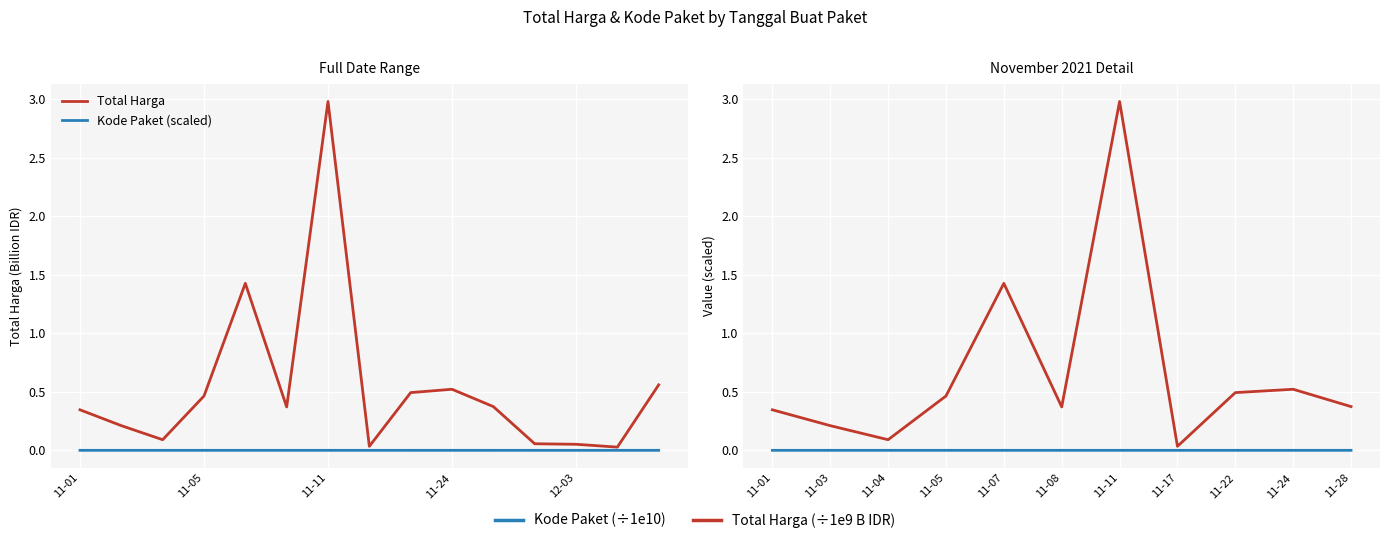

The Kode Paket (scaled) series shows 0.0 at 11-04. True or false?

True